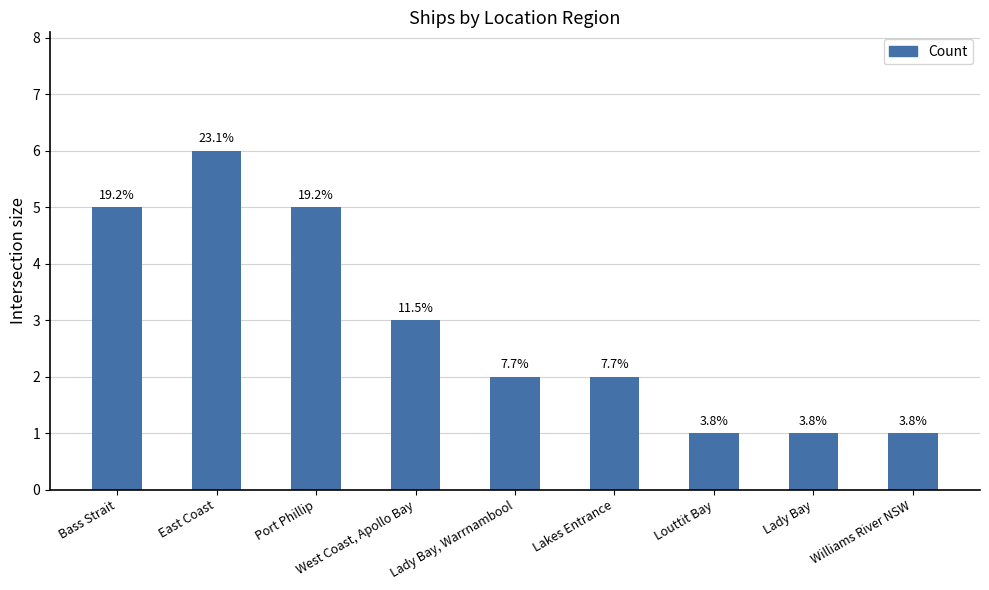

List the labels in order of value, smallest first.

Louttit Bay, Lady Bay, Williams River NSW, Lady Bay, Warrnambool, Lakes Entrance, West Coast, Apollo Bay, Bass Strait, Port Phillip, East Coast